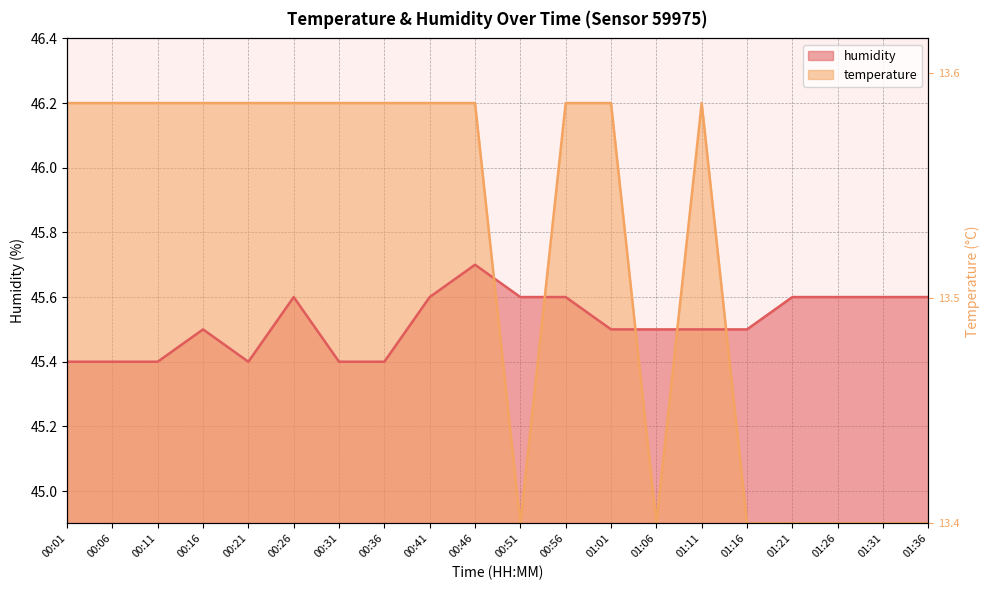

In humidity, how many points are higher than both neighbors (excluding endpoints)?

3